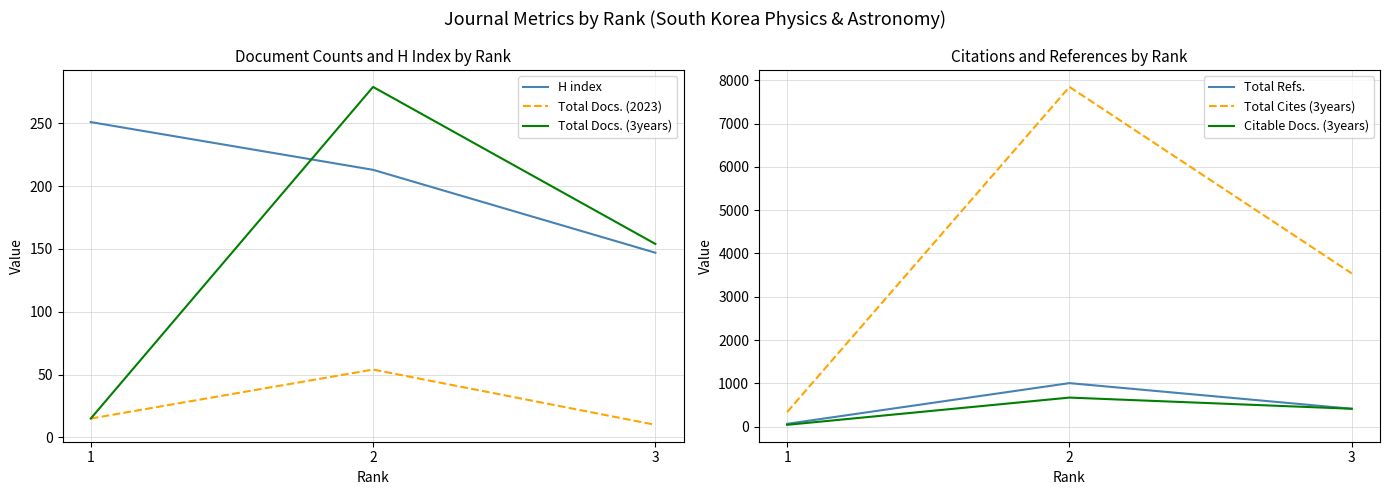

Between 1 and 2, which is larger?

1